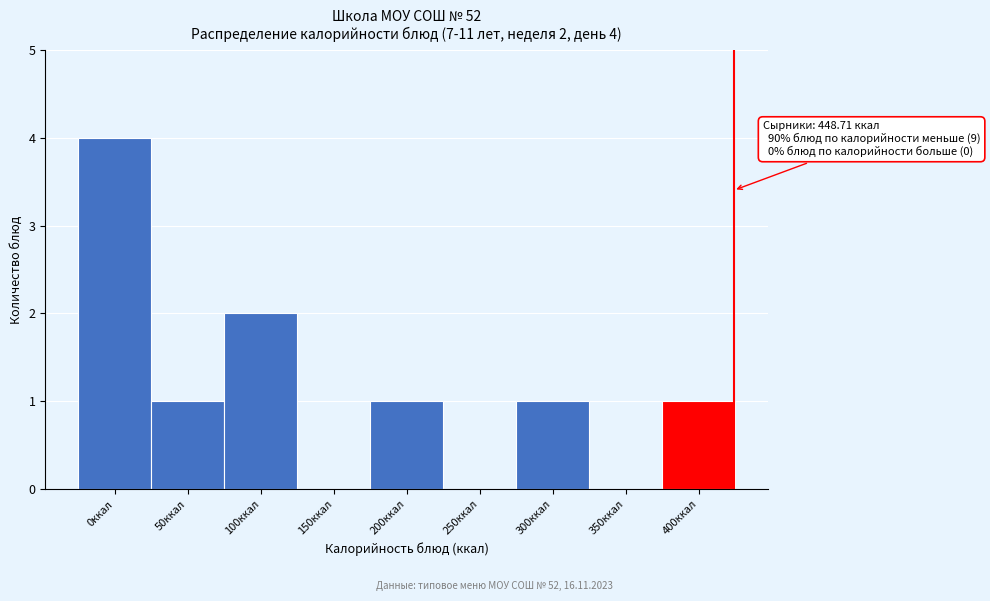

Reading left to right, list all the values displayed in this chart.

0ккал=4	50ккал=1	100ккал=2	150ккал=0	200ккал=1	250ккал=0	300ккал=1	350ккал=0	400ккал=1